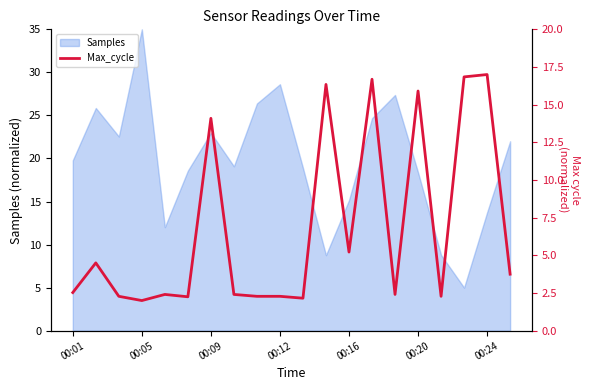

At which label does Samples reach its peak?

00:05